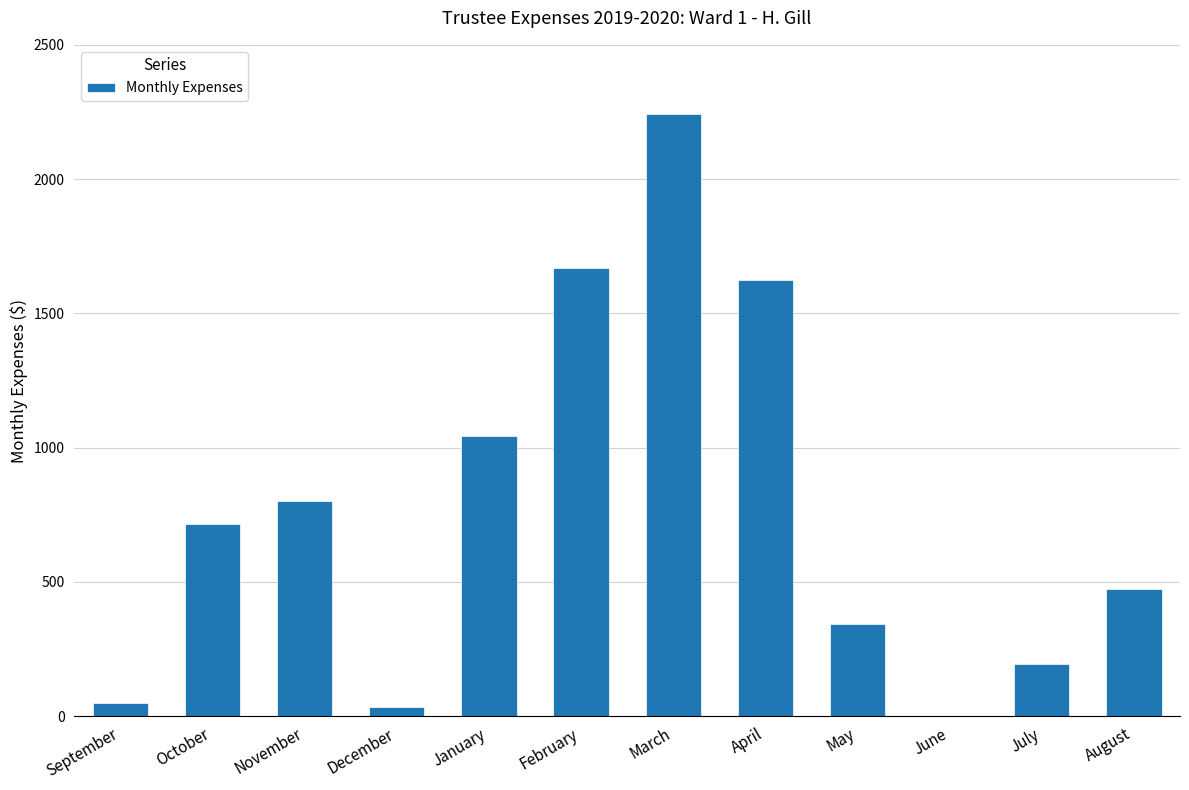

What is the sum of all values?

9190.9